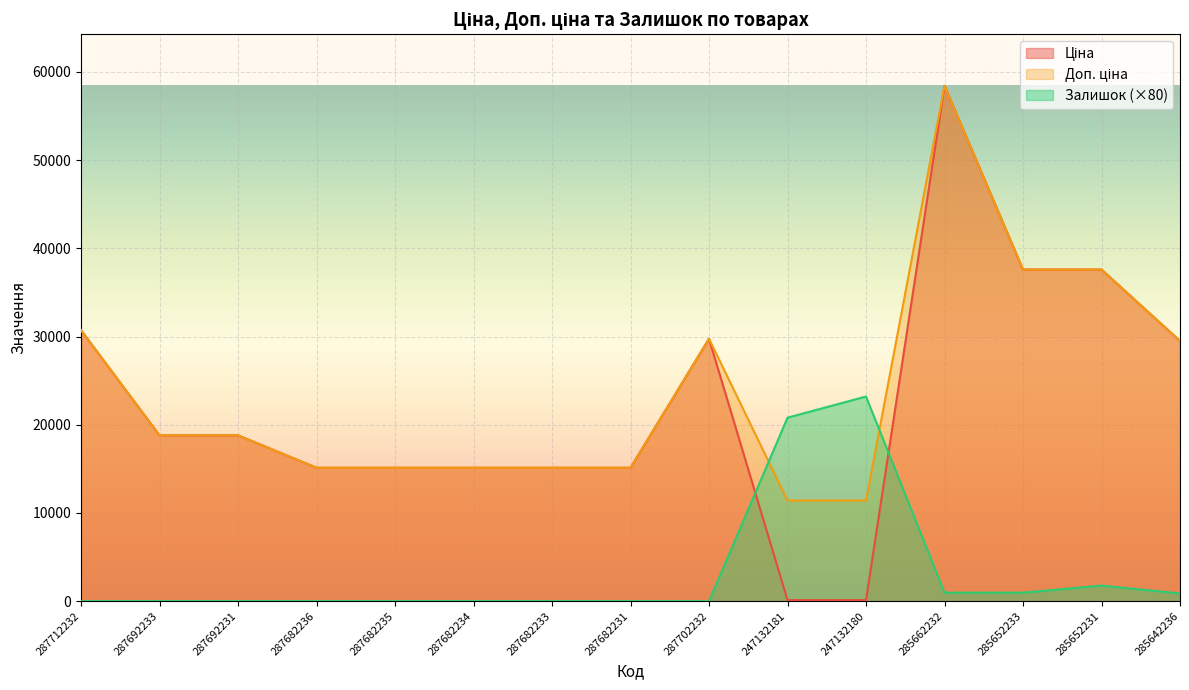

At how many categories does at least one series exceed 20637?

8